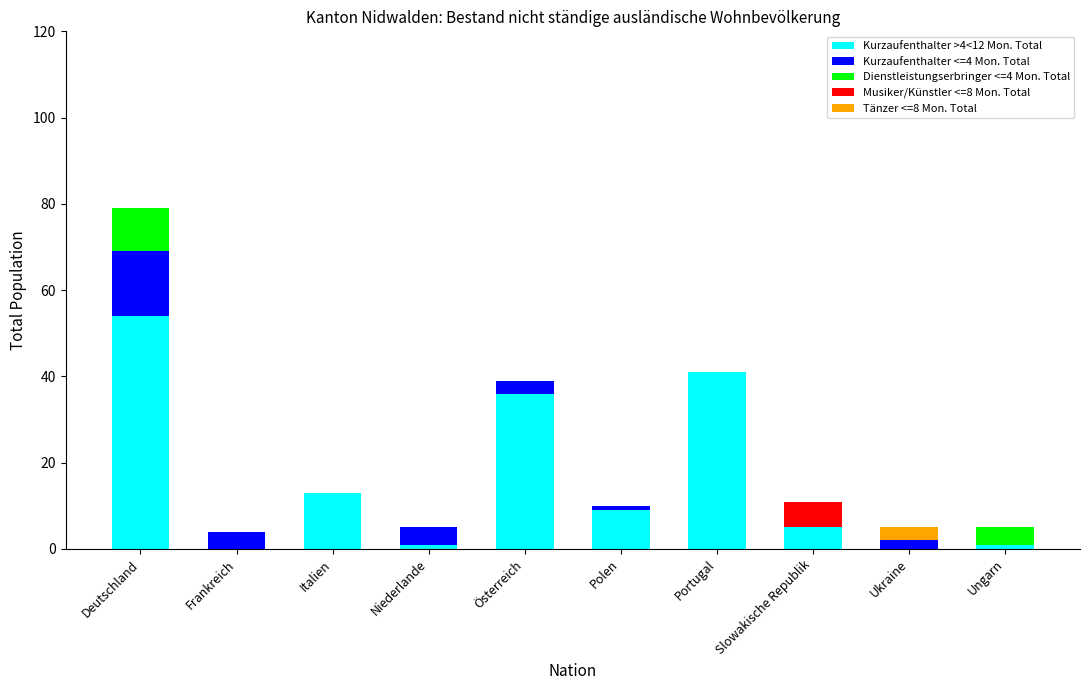

What is the total value across all series at Frankreich?

4